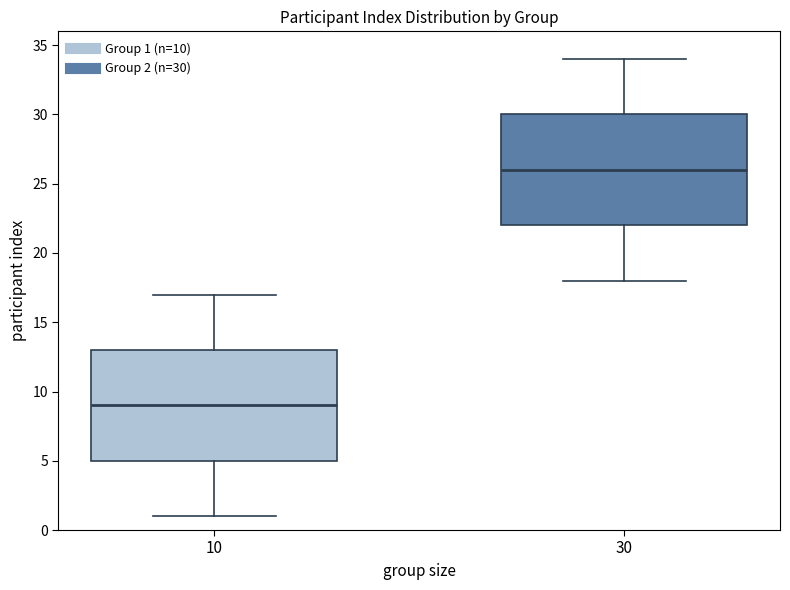

Where is the upper edge of the box at x = 10 on the y-axis? The values are not printed on the chart, so give them approximately, as read against the axis.

13